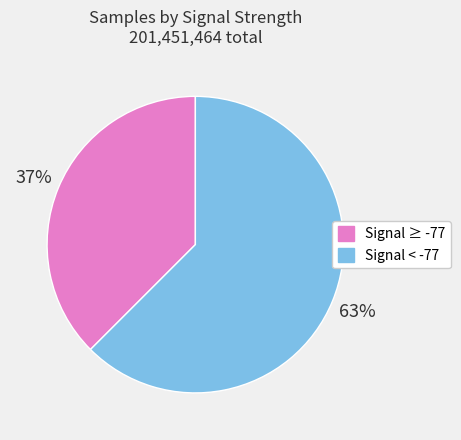

How many slices are in this pie chart?

2